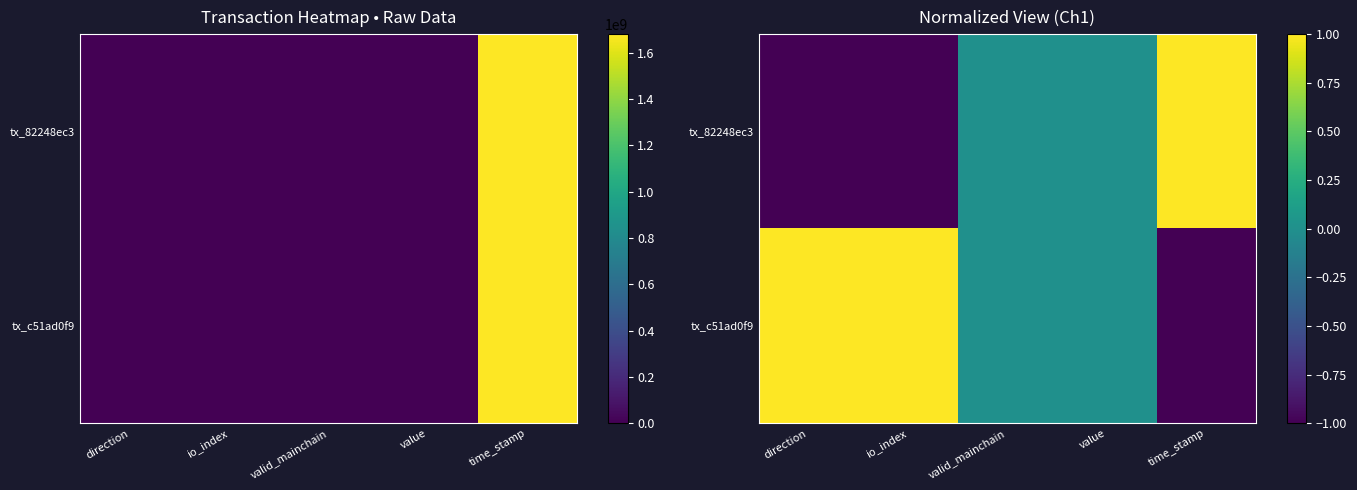

Rank the series by their maximum value, from lowest to highest.

tx_82248ec3, tx_c51ad0f9